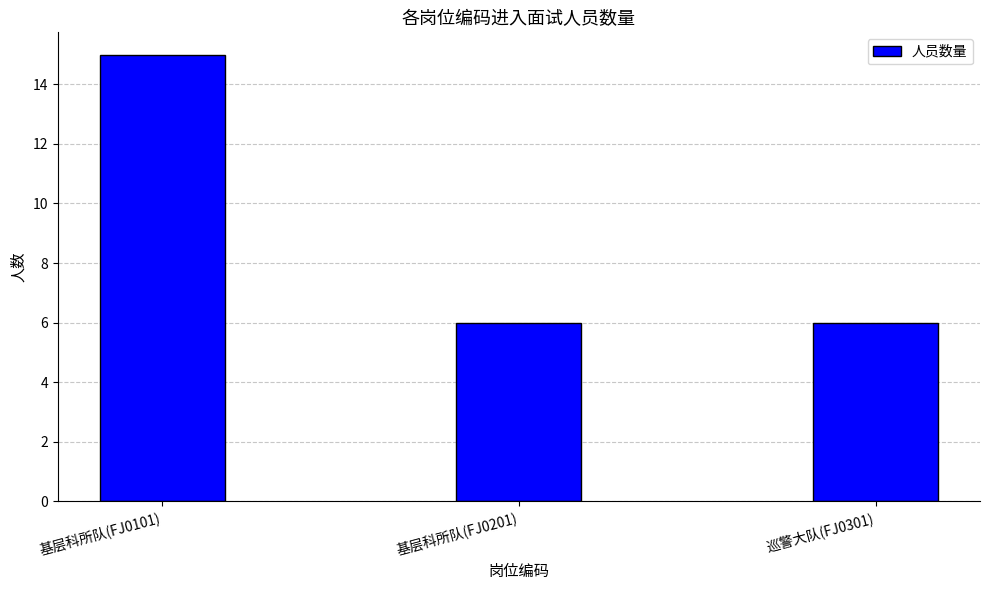

Which has a higher value, 基层科所队(FJ0101) or 巡警大队(FJ0301)?

基层科所队(FJ0101)